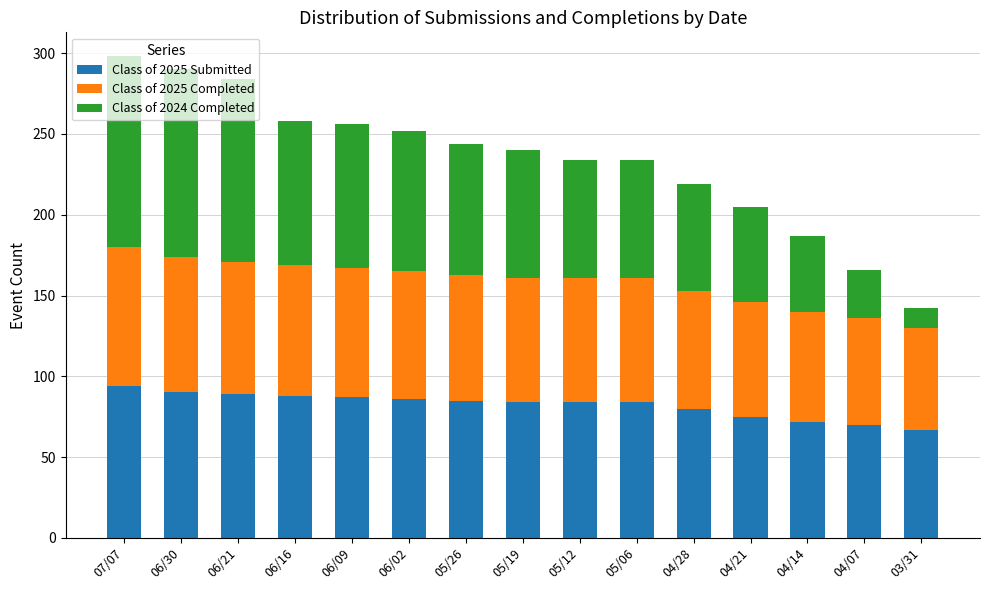

The Class of 2025 Submitted series shows 88 at 06/16. True or false?

True